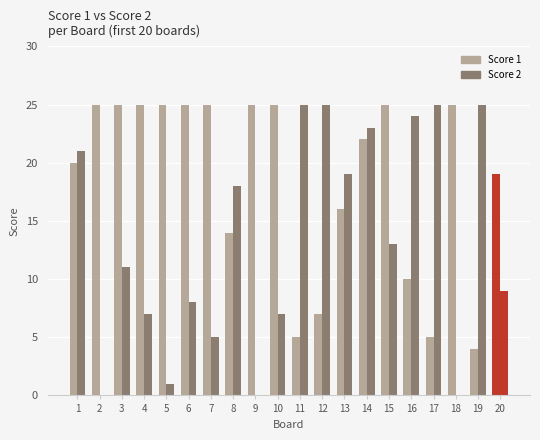

What is the sum of the Score 1 values at 7 and 4?

50